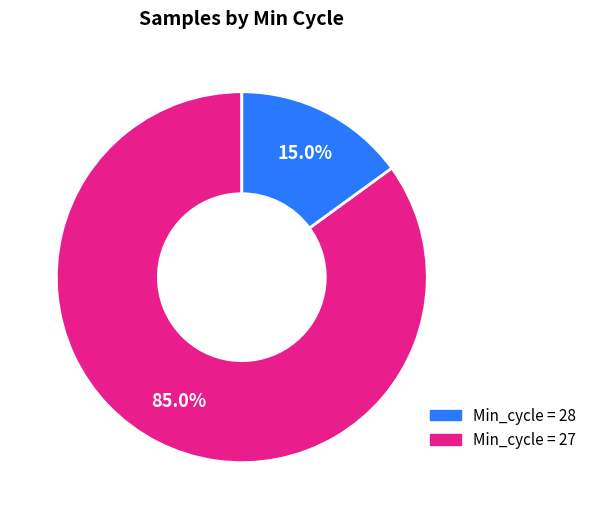

Is there a majority slice in this chart?

Yes